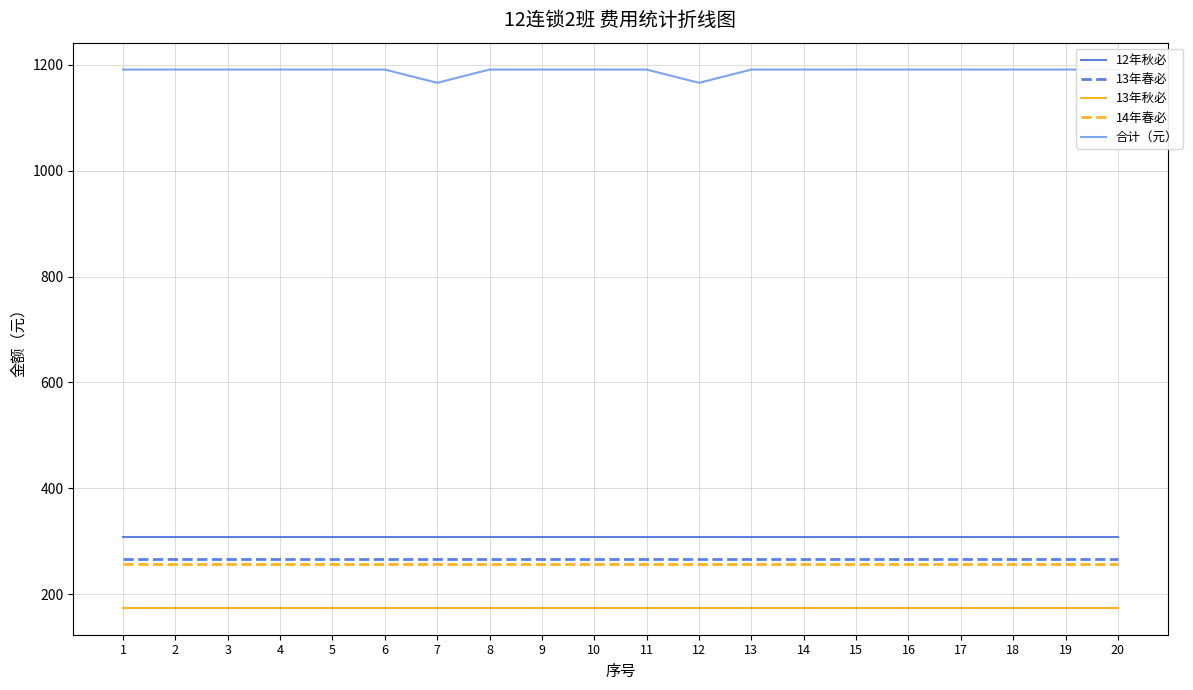

True or false: 13年秋必 and 12年秋必 cross at least once.

False